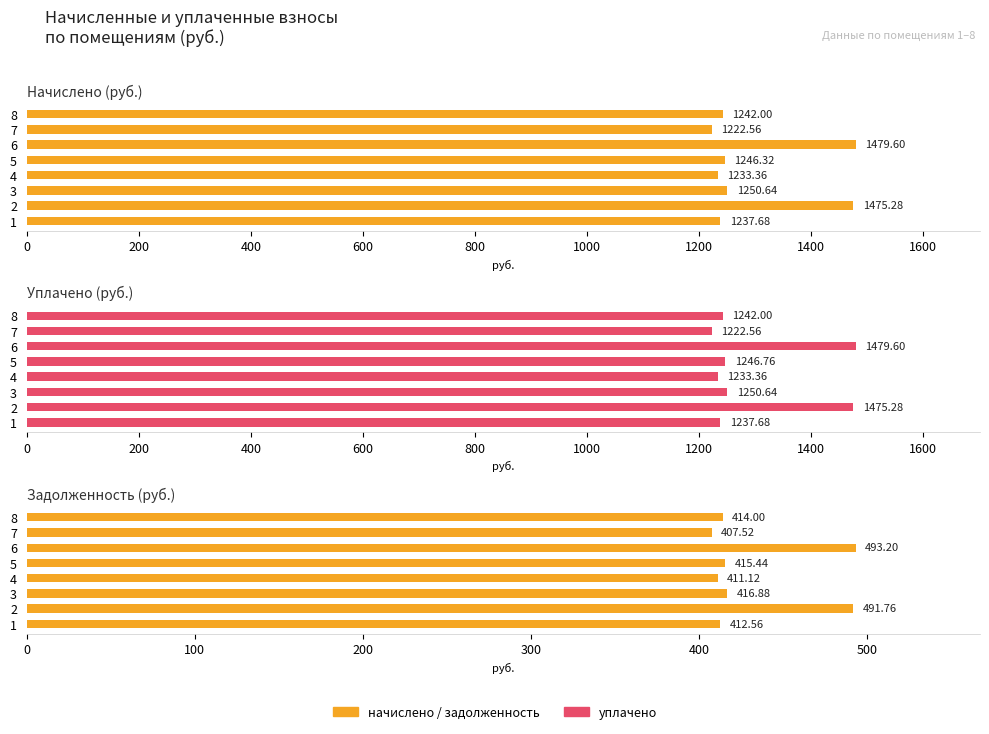

What is the value of the уплачено bar at the 7th from the left?

1222.6